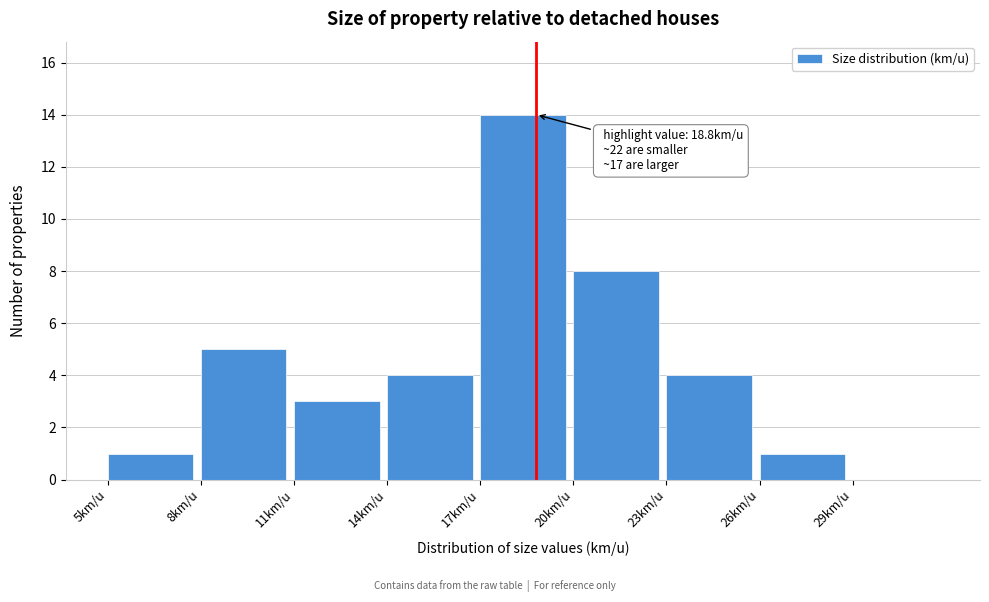

Over which range of the x-axis is the bar tallest?

17 to 20